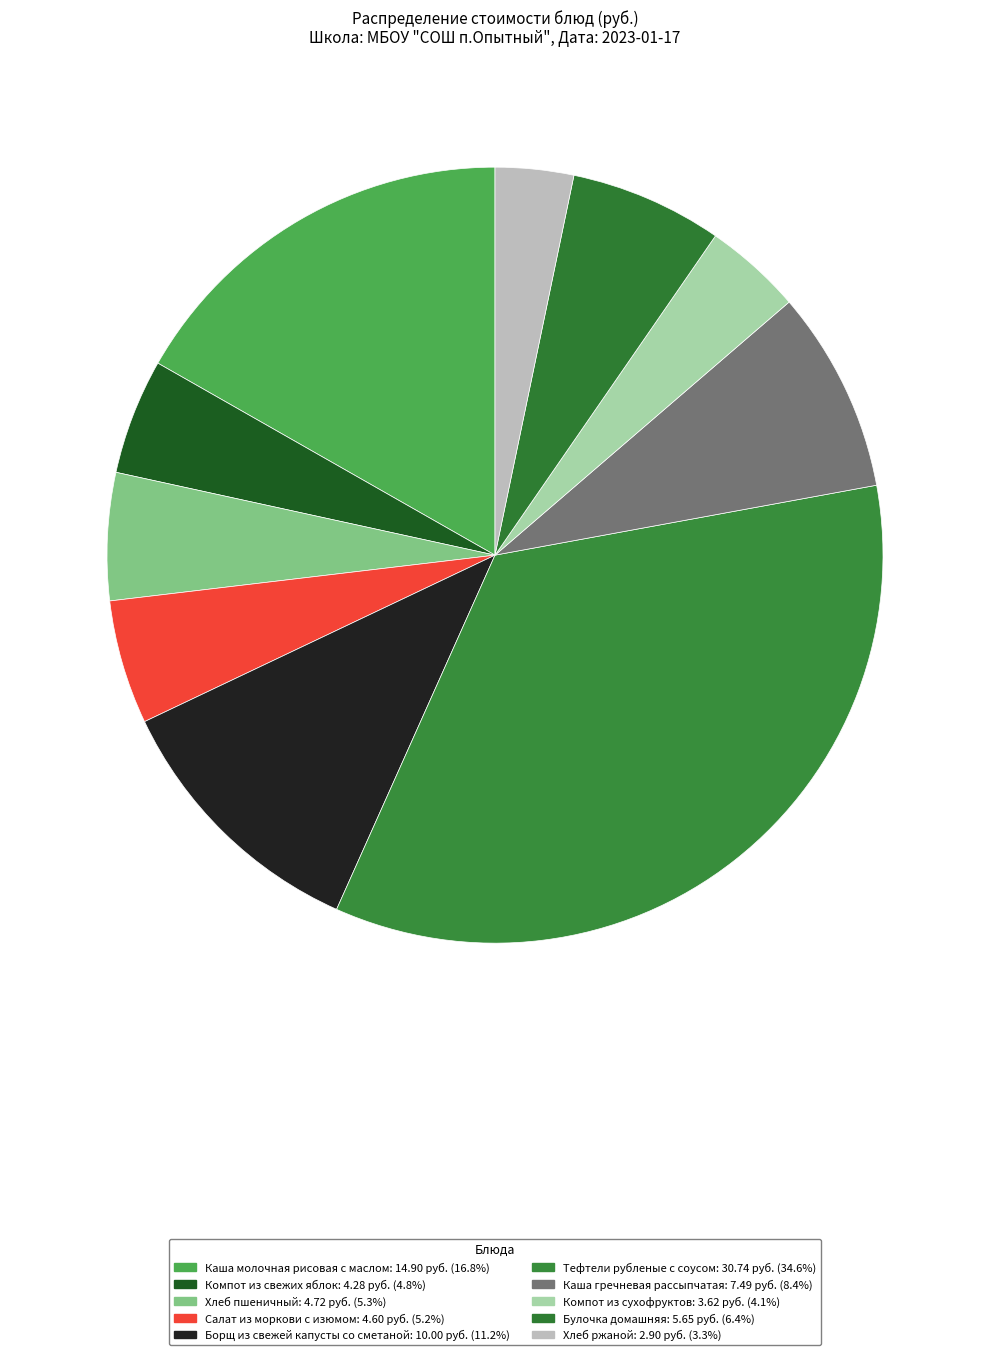

How many segments does this pie chart have?

10